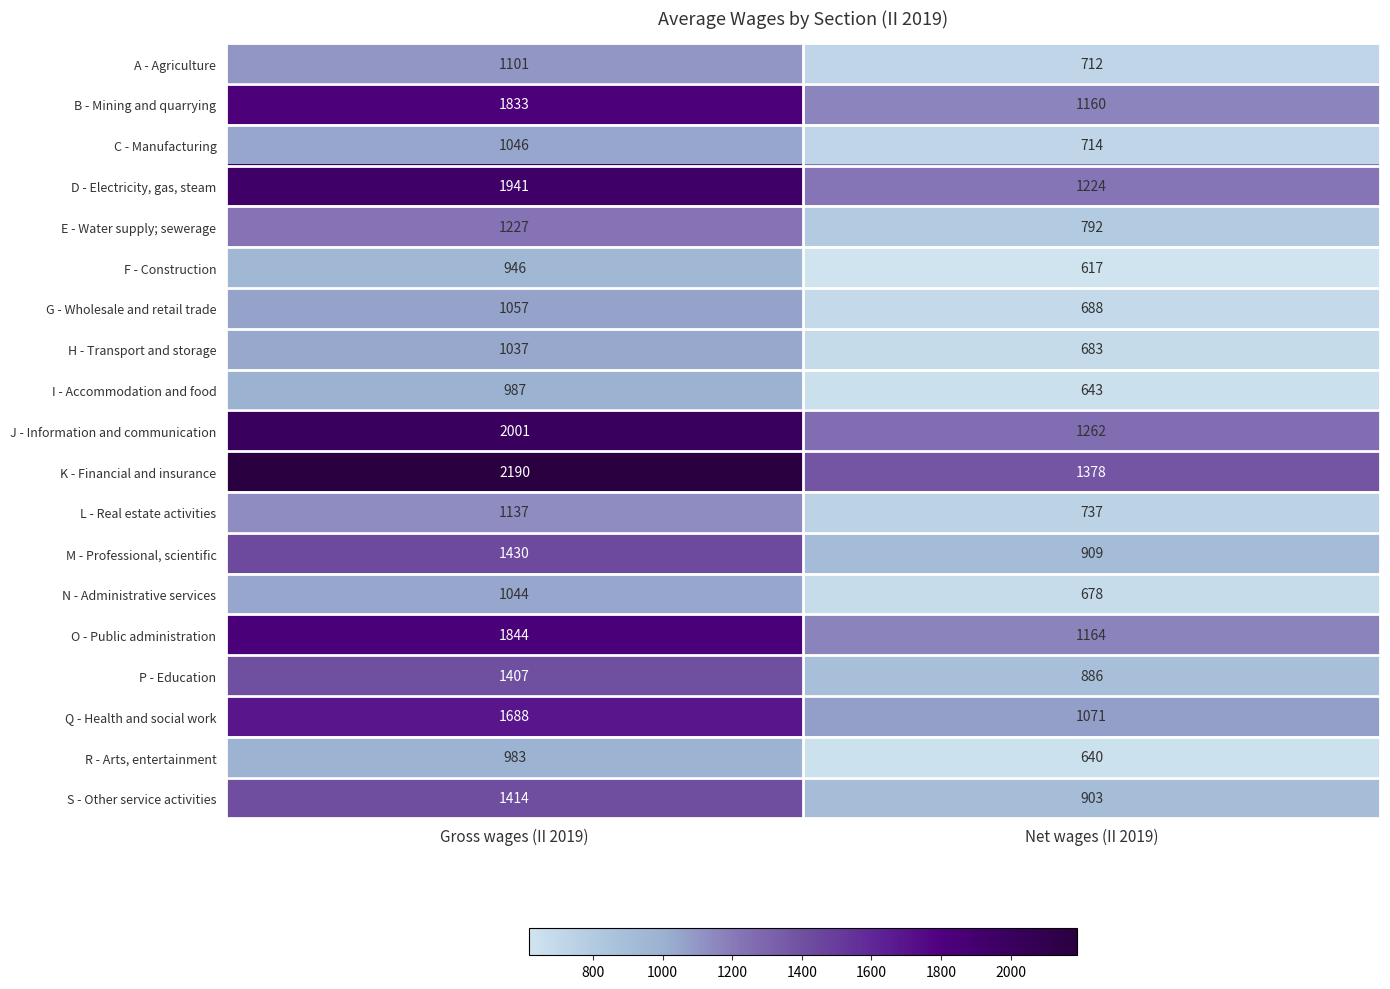

True or false: O - Public administration has a value of 1164 at Net wages (II 2019).

True